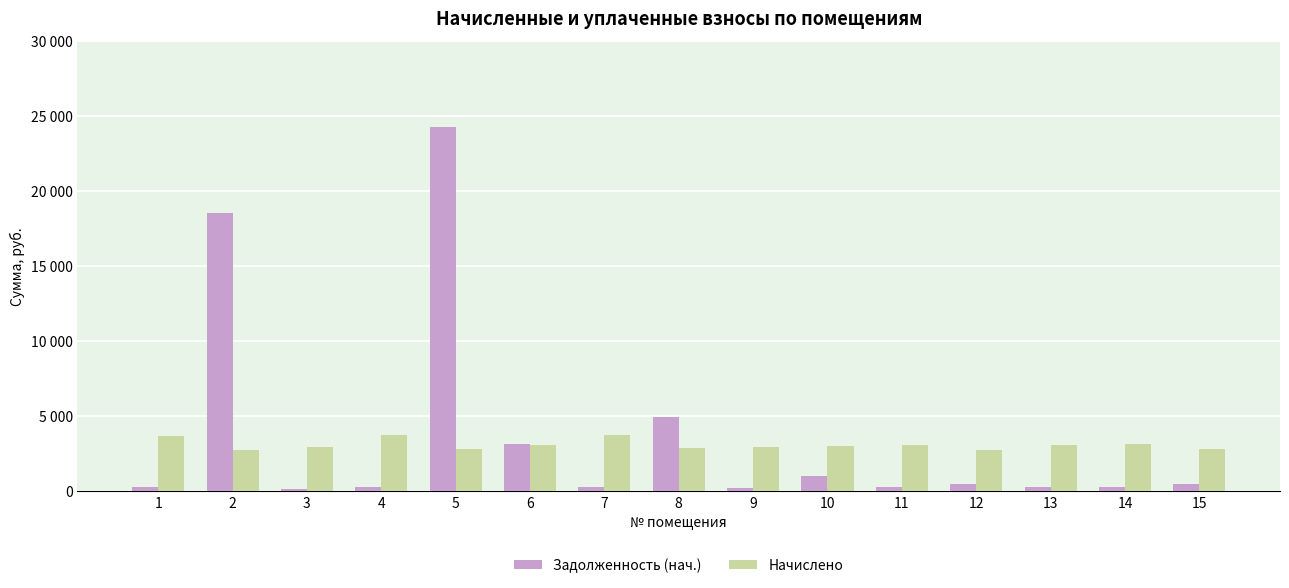

Does the chart contain any negative values?

No